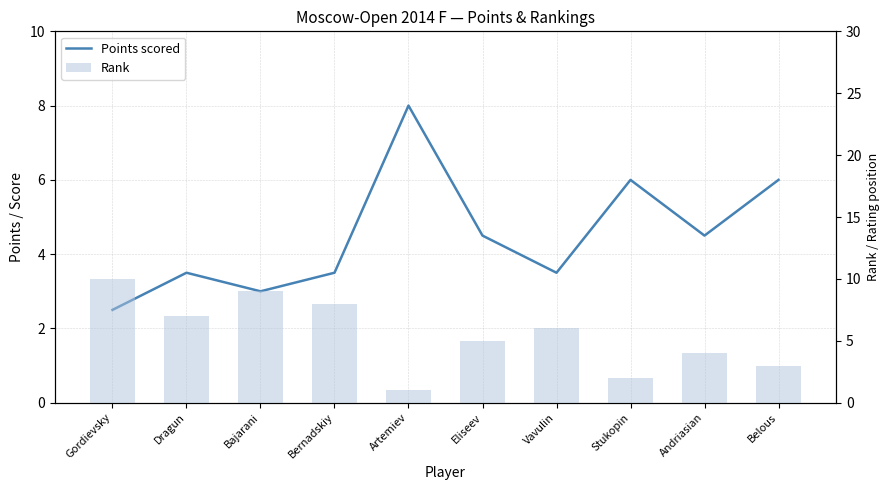

The value of Rank at Andriasian is 1.5. True or false?

False